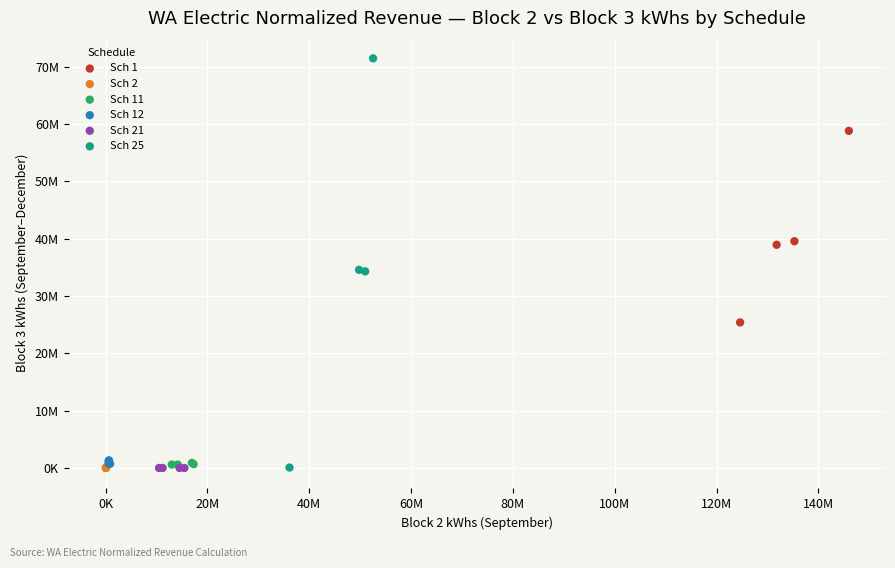

Which series contains the highest Y value?

Sch 25